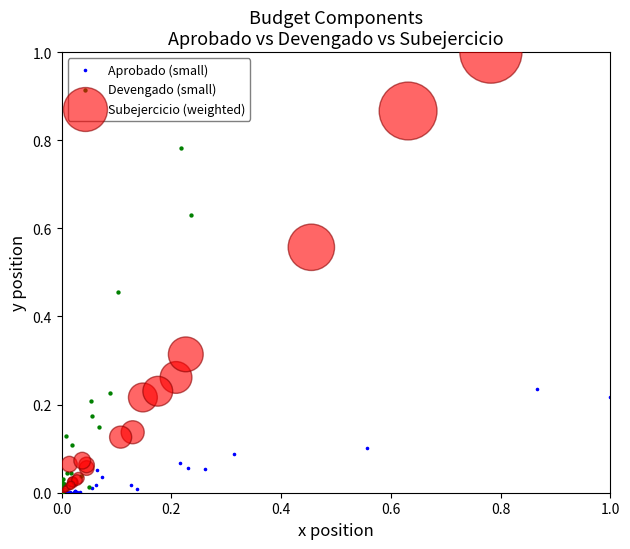

Which series has the widest spread of Y values?

Subejercicio (weighted)